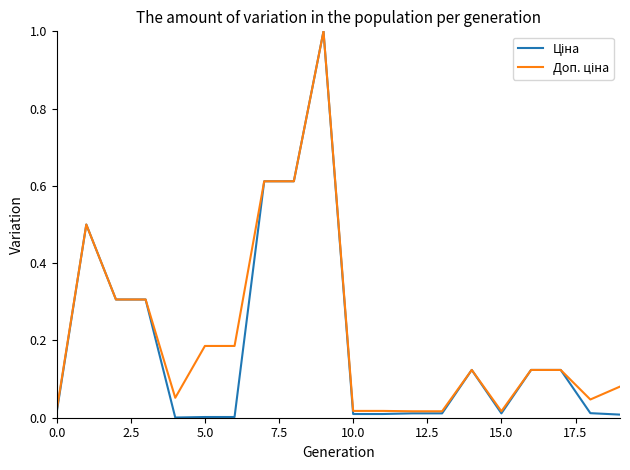

What is the maximum value shown in the chart?

1.0